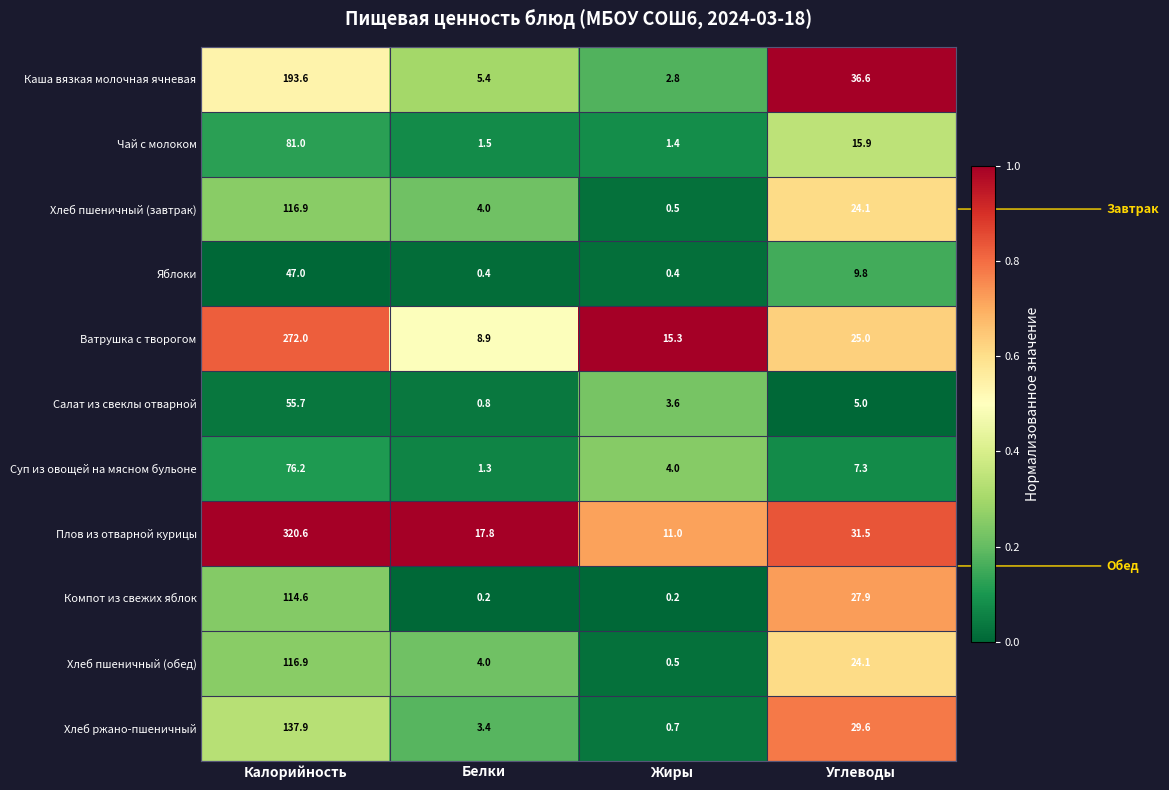

What is the maximum value shown in the chart?

320.6